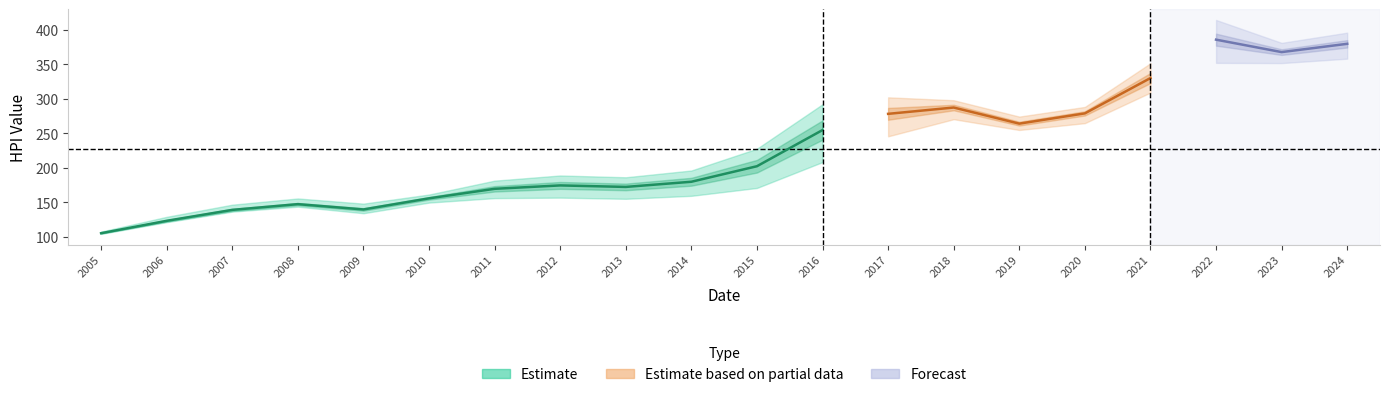

What is the spread (max minus min) of values at 2019?

19.4